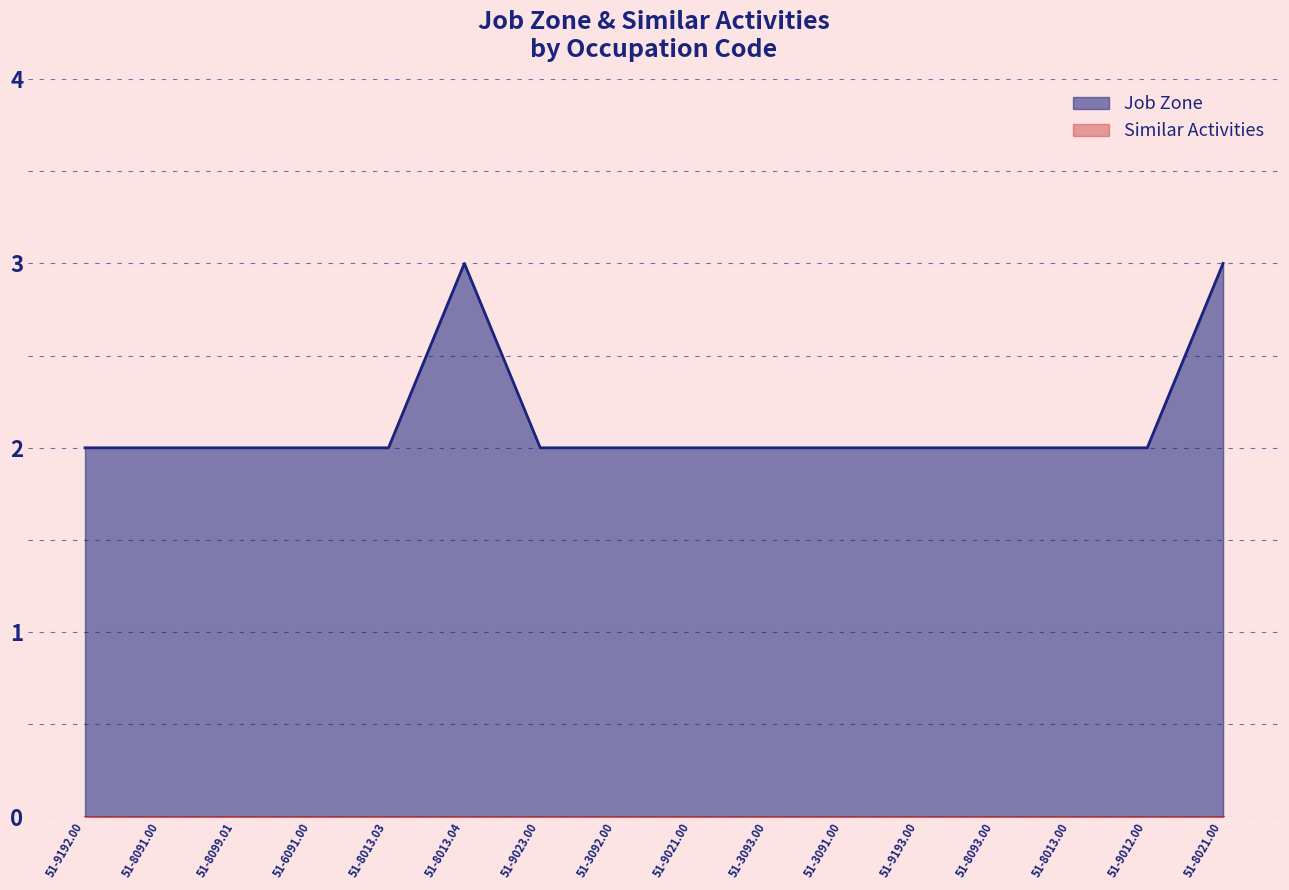

Rank the categories by value from highest to lowest.

51-8013.04, 51-8021.00, 51-9192.00, 51-8091.00, 51-8099.01, 51-6091.00, 51-8013.03, 51-9023.00, 51-3092.00, 51-9021.00, 51-3093.00, 51-3091.00, 51-9193.00, 51-8093.00, 51-8013.00, 51-9012.00